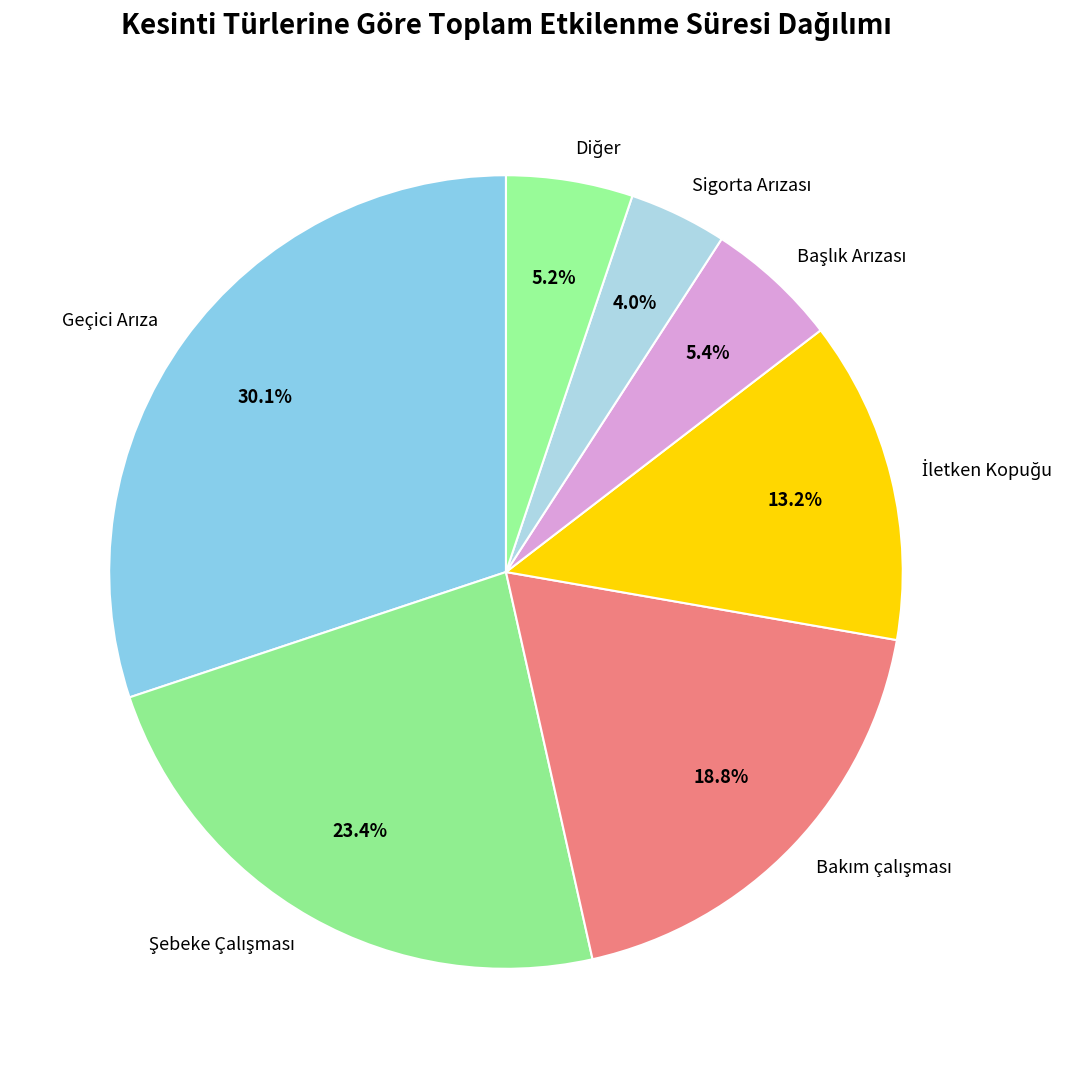

Which category has the biggest portion of the pie?

Geçici Arıza